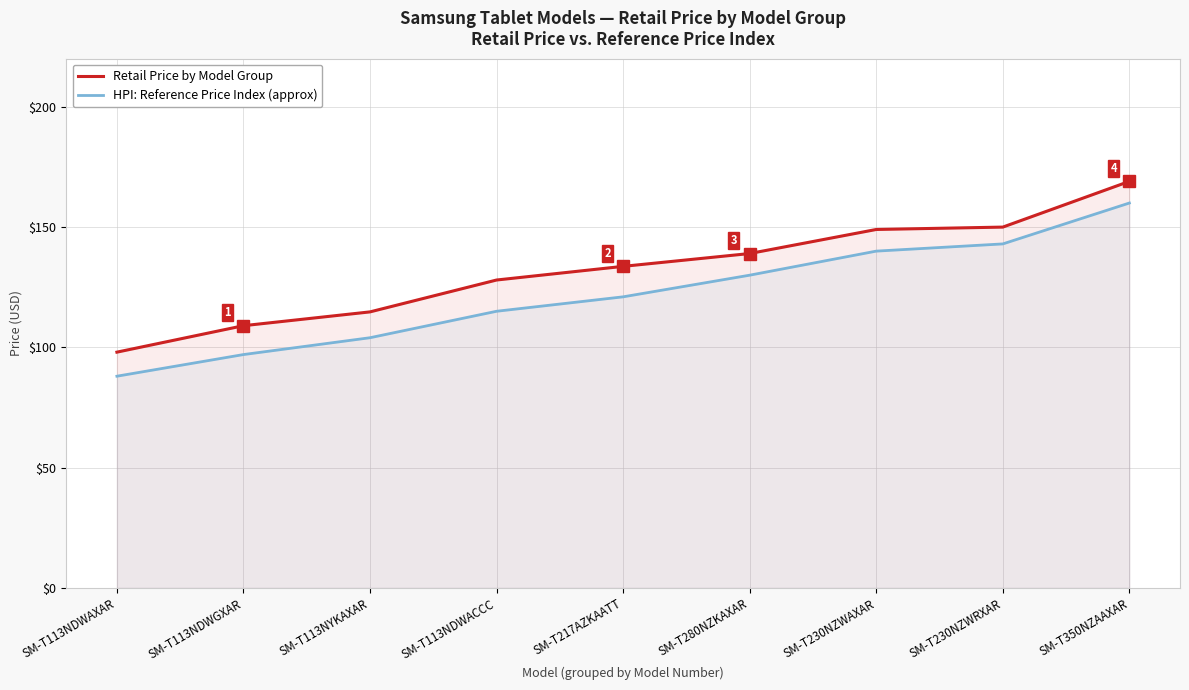

How many data points in HPI: Reference Price Index (approx) are less than 121?

4